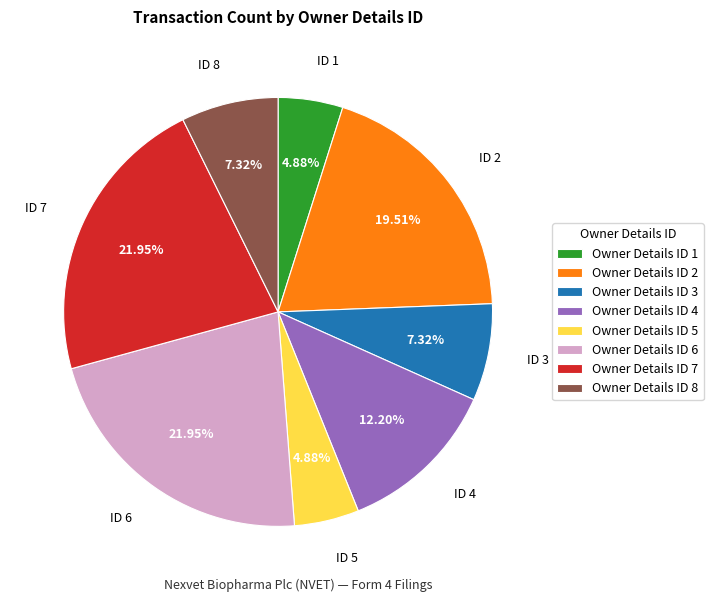

Is there a majority slice in this chart?

No